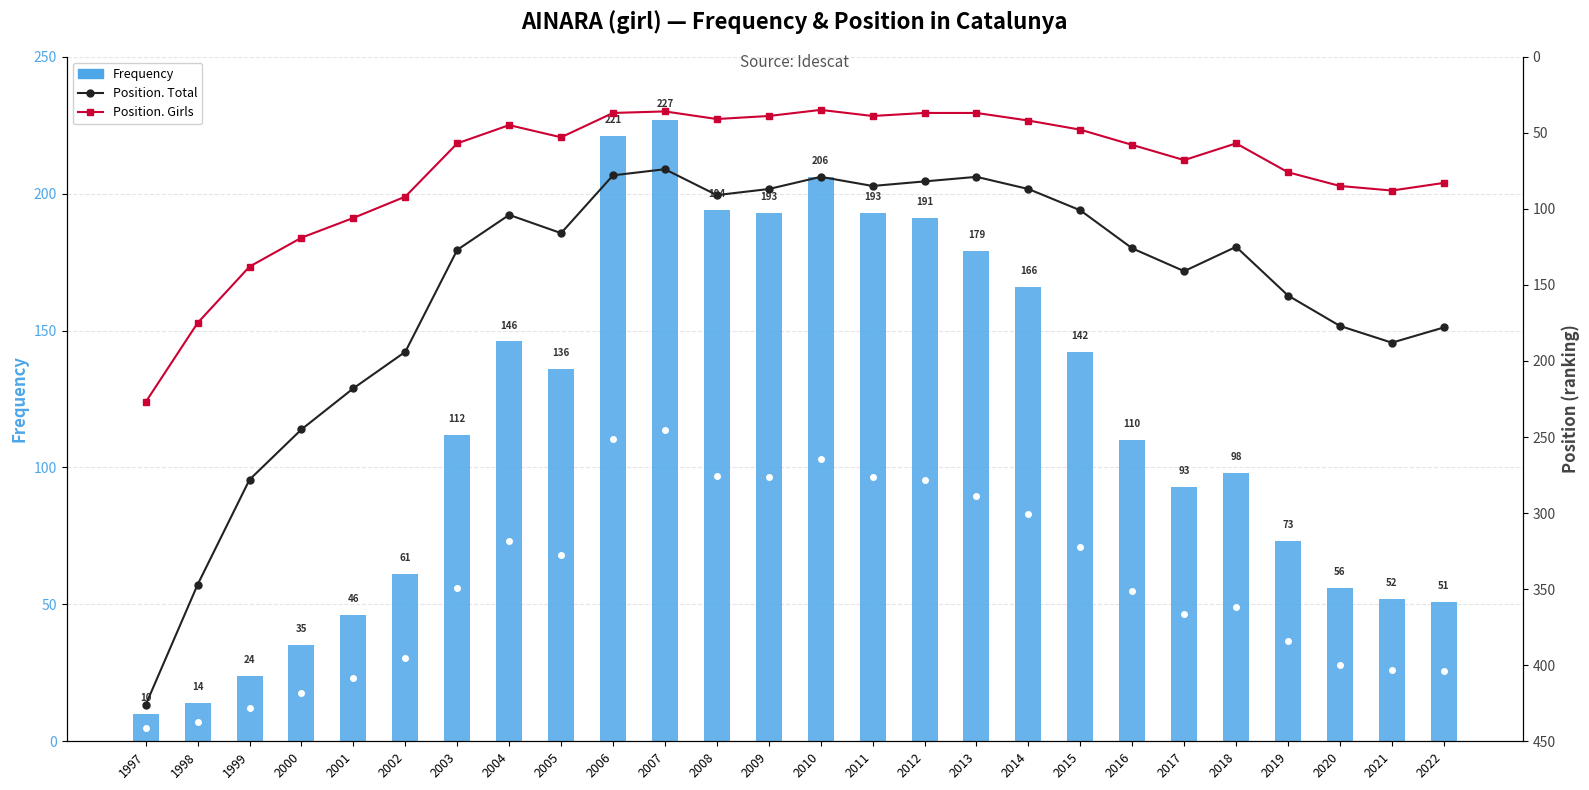

Reading right to left, transcribe all the data shown in this chart.

Frequency: 2022=51	2021=52	2020=56	2019=73	2018=98	2017=93	2016=110	2015=142	2014=166	2013=179	2012=191	2011=193	2010=206	2009=193	2008=194	2007=227	2006=221	2005=136	2004=146	2003=112	2002=61	2001=46	2000=35	1999=24	1998=14	1997=10
Position. Total: 2022=178	2021=188	2020=177	2019=157	2018=125	2017=141	2016=126	2015=101	2014=87	2013=79	2012=82	2011=85	2010=79	2009=87	2008=91	2007=74	2006=78	2005=116	2004=104	2003=127	2002=194	2001=218	2000=245	1999=278	1998=347	1997=426
Position. Girls: 2022=83	2021=88	2020=85	2019=76	2018=57	2017=68	2016=58	2015=48	2014=42	2013=37	2012=37	2011=39	2010=35	2009=39	2008=41	2007=36	2006=37	2005=53	2004=45	2003=57	2002=92	2001=106	2000=119	1999=138	1998=175	1997=227